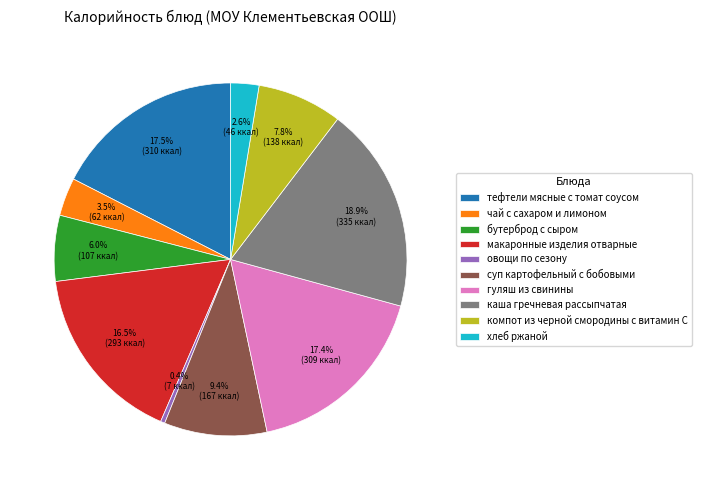

Is there a majority slice in this chart?

No